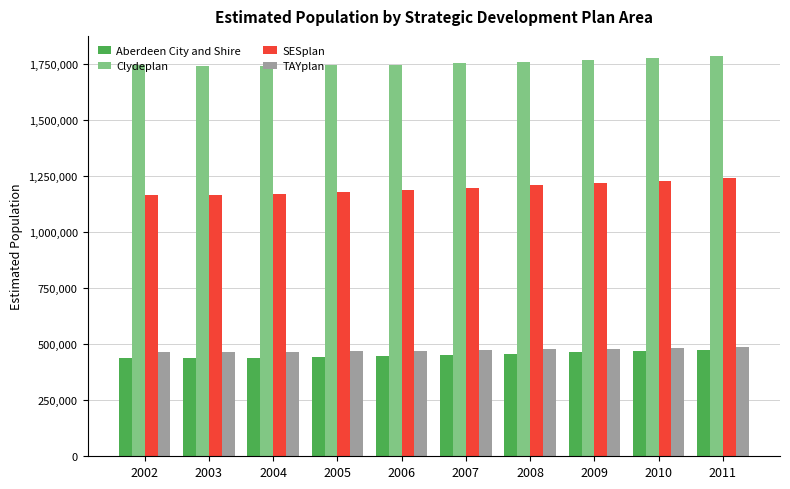

What is the smallest value displayed?

436092